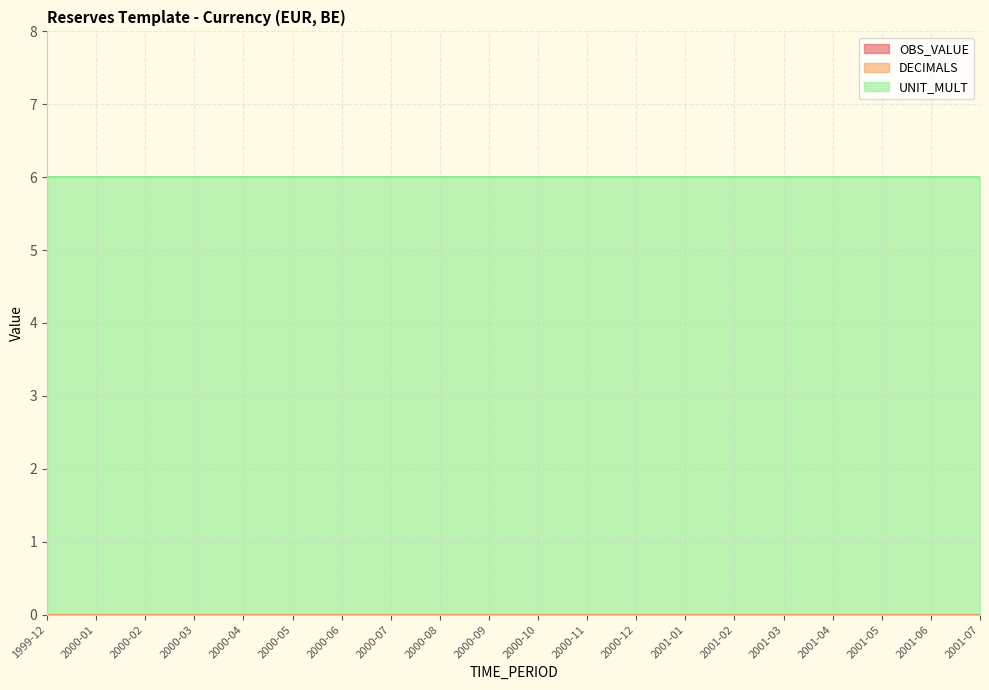

True or false: DECIMALS and OBS_VALUE cross at least once.

False